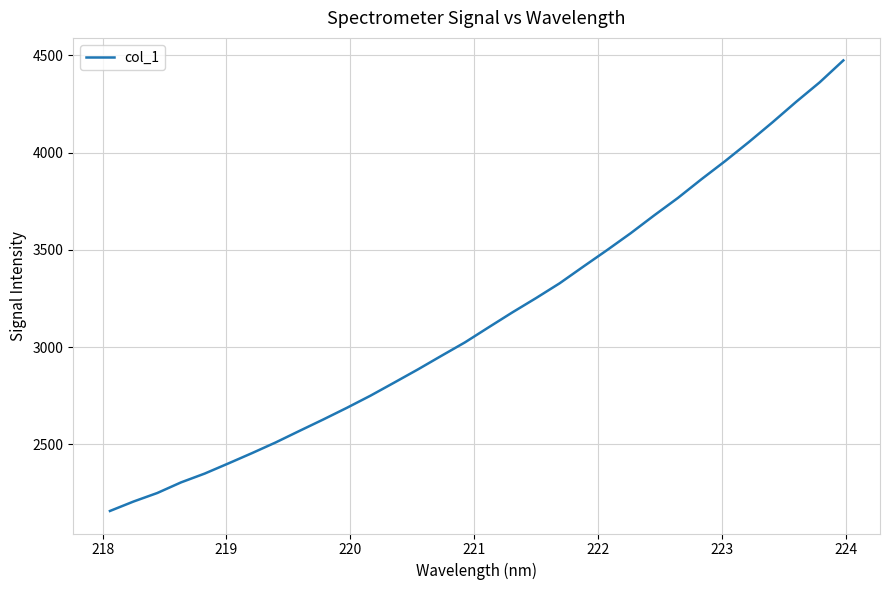

What is the difference between the maximum and minimum values?

2315.8